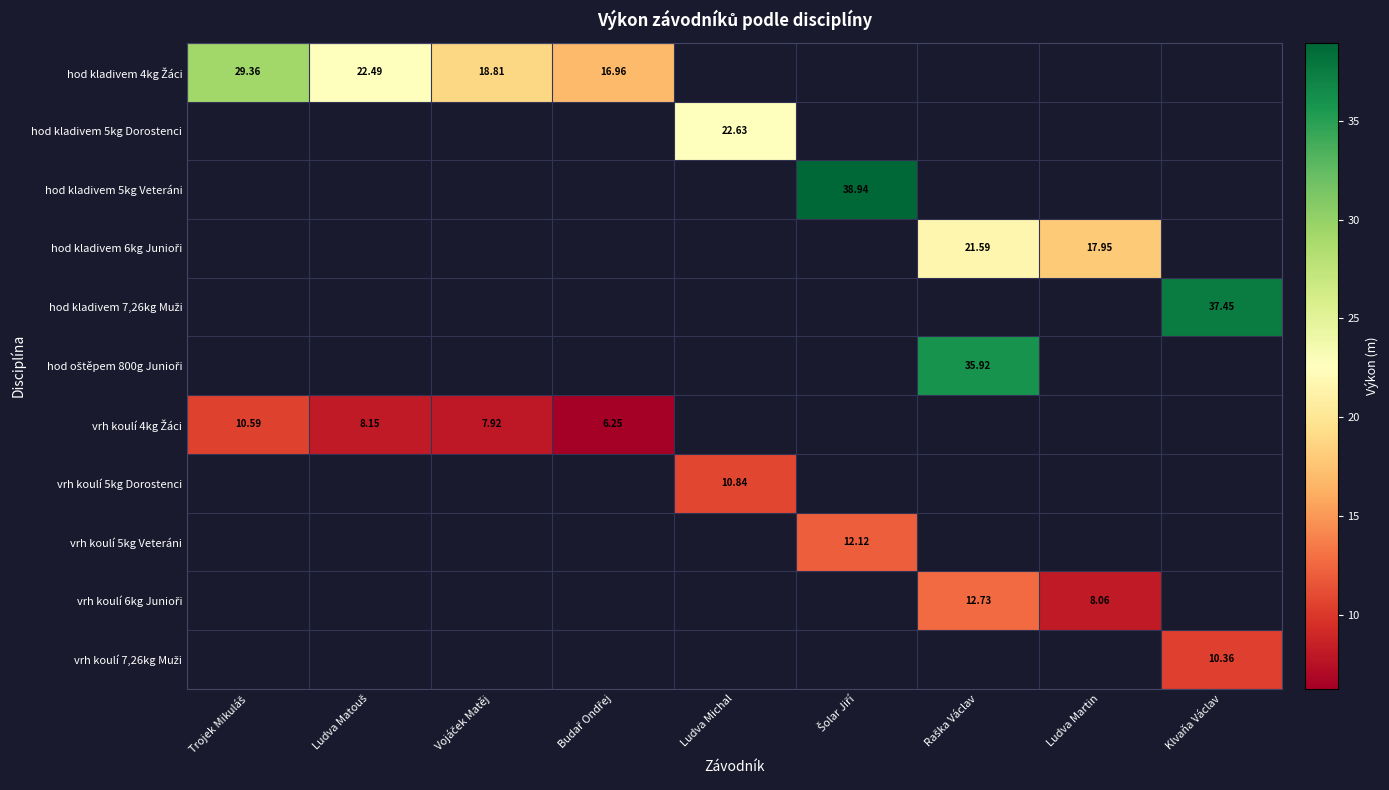

Which has a higher value, Šolar Jiří or Trojek Mikuláš?

Trojek Mikuláš